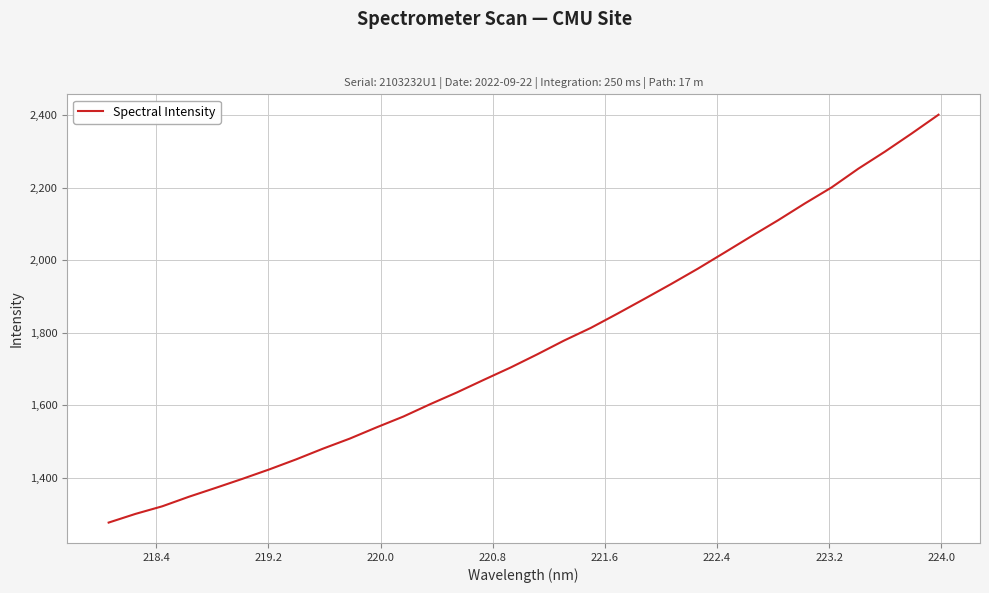

Does the chart display data point markers on the line(s)?

No